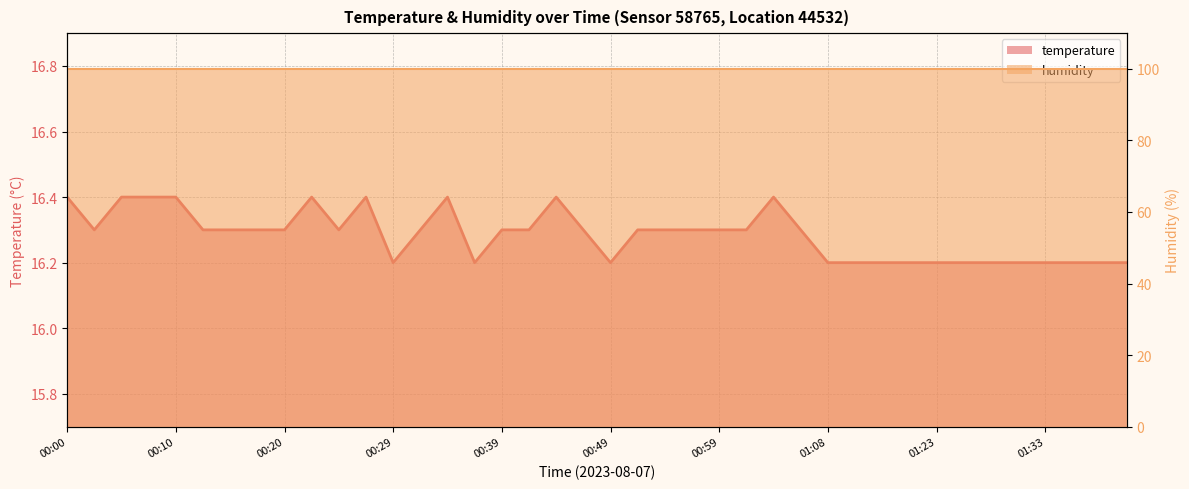

What is the label of the 17th point from the right?

00:56